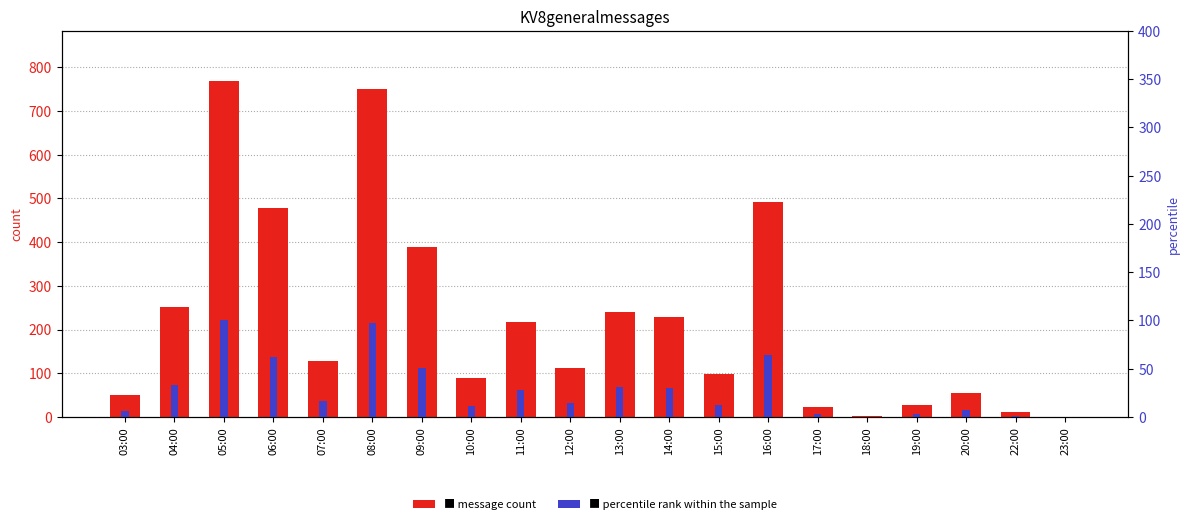

Reading left to right, extract all data points from this chart.

message count: 50.0	251.0	768.0	479.0	128.0	750.0	388.0	89.0	218.0	112.0	239.0	228.0	98.0	491.0	22.0	3.0	27.0	54.0	11.0	1.0
percentile rank within the sample: 6.5	32.7	100.0	62.4	16.7	97.7	50.5	11.6	28.4	14.6	31.1	29.7	12.8	63.9	2.9	0.4	3.5	7.0	1.4	0.1